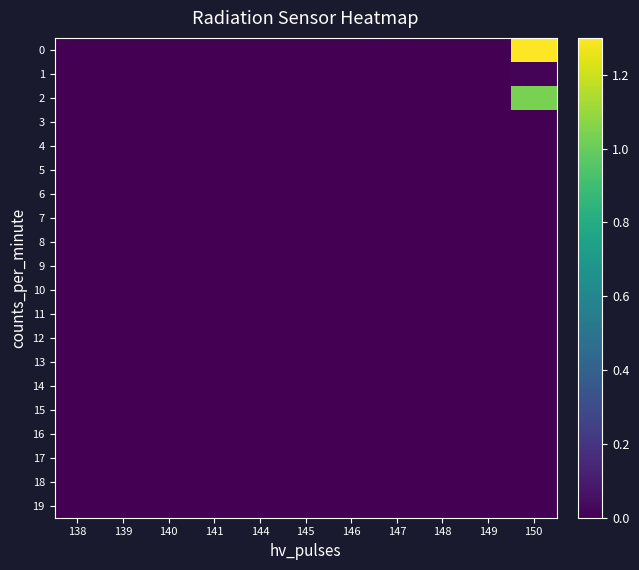

Which category has the highest value across all series?

150